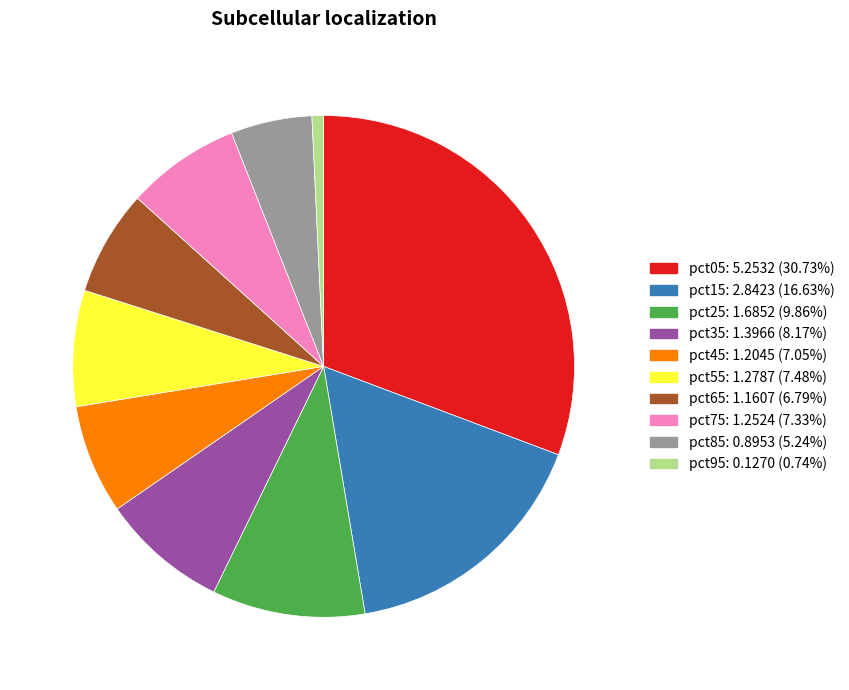

Which has a higher value, pct25 or pct65?

pct25